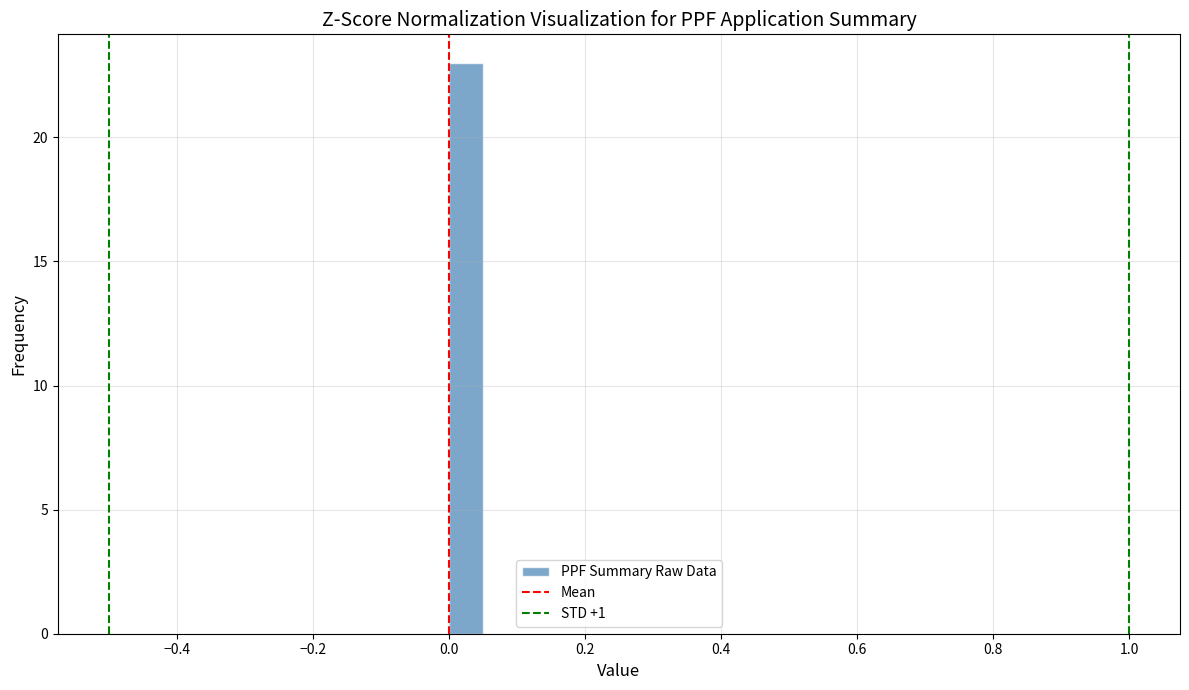

Read against the x-axis, roughly where is the centre of the tallest bar?

0.02